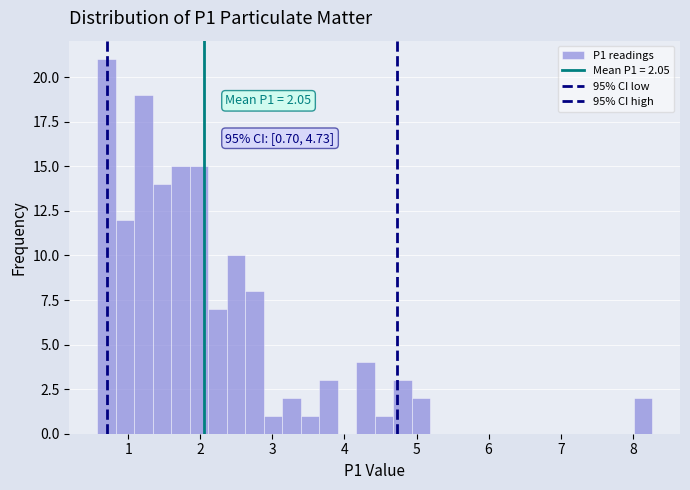

Around what value on the x-axis is the tallest bar? Give the approximate position of its centre, as read against the axis.

0.7